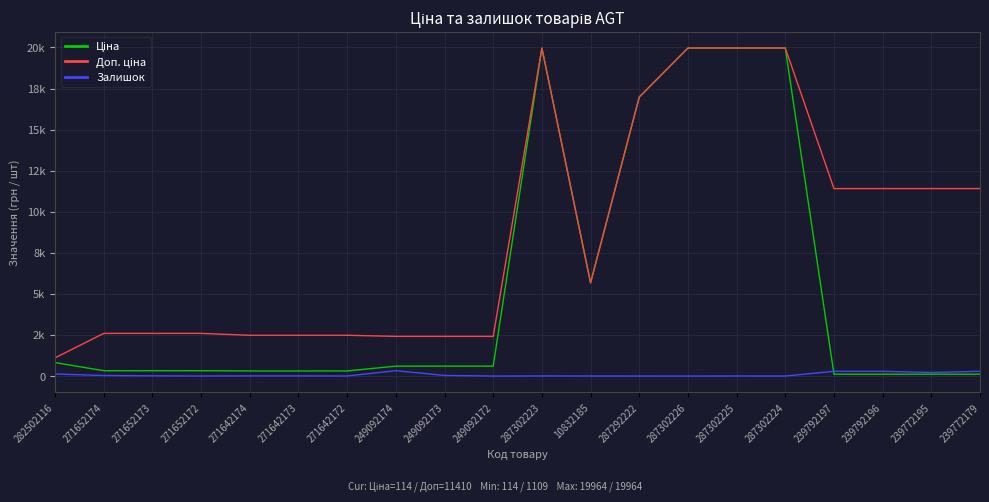

At which category does Ціна reach its first local valley?

10832185